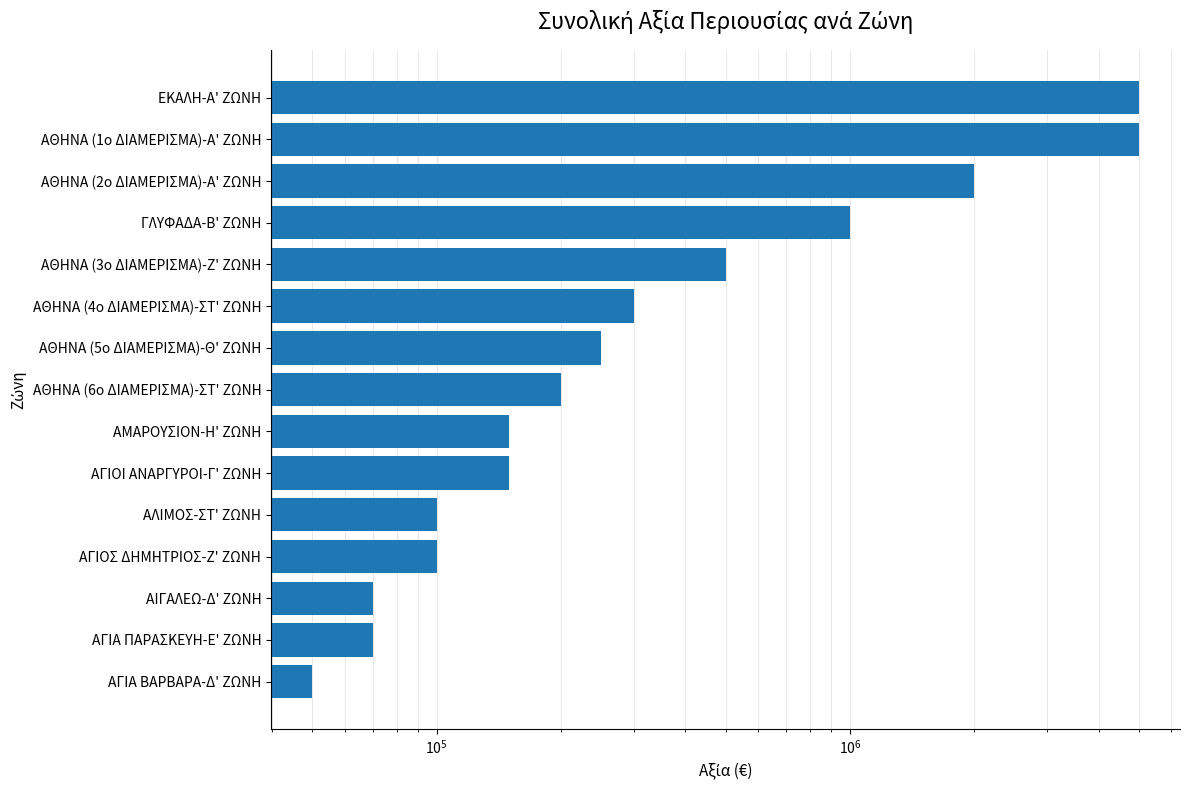

How many data points does each series have?

15